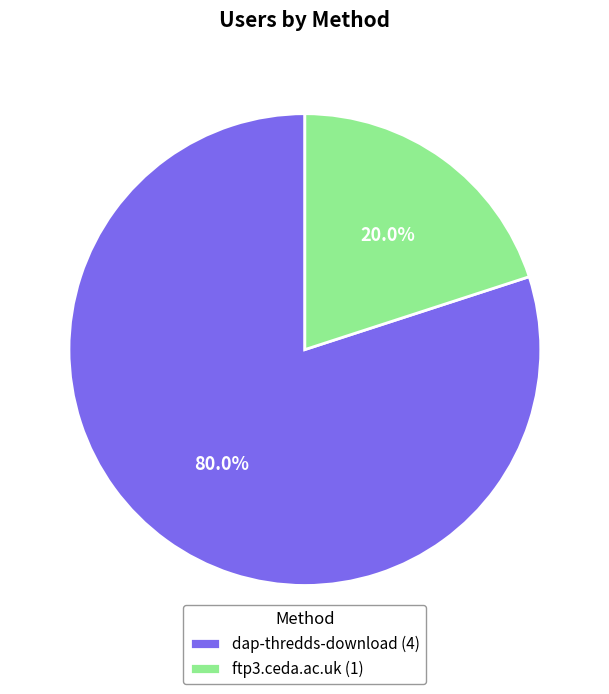

What is the total percentage of dap-thredds-download and ftp3.ceda.ac.uk?

100.0%